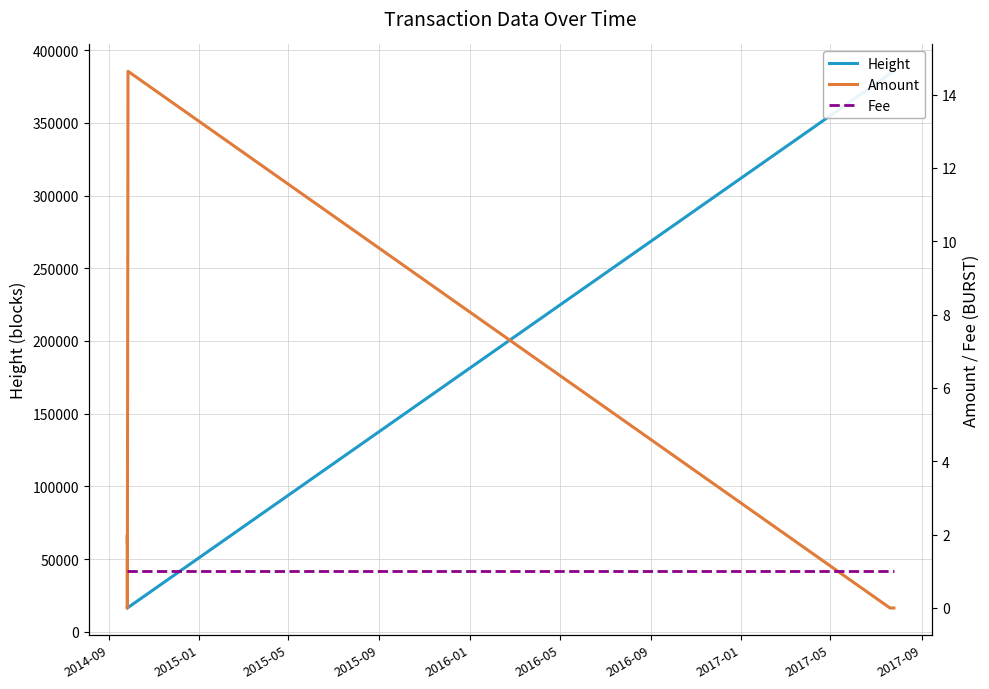

Rank the series by their maximum value, from highest to lowest.

Height, Amount, Fee